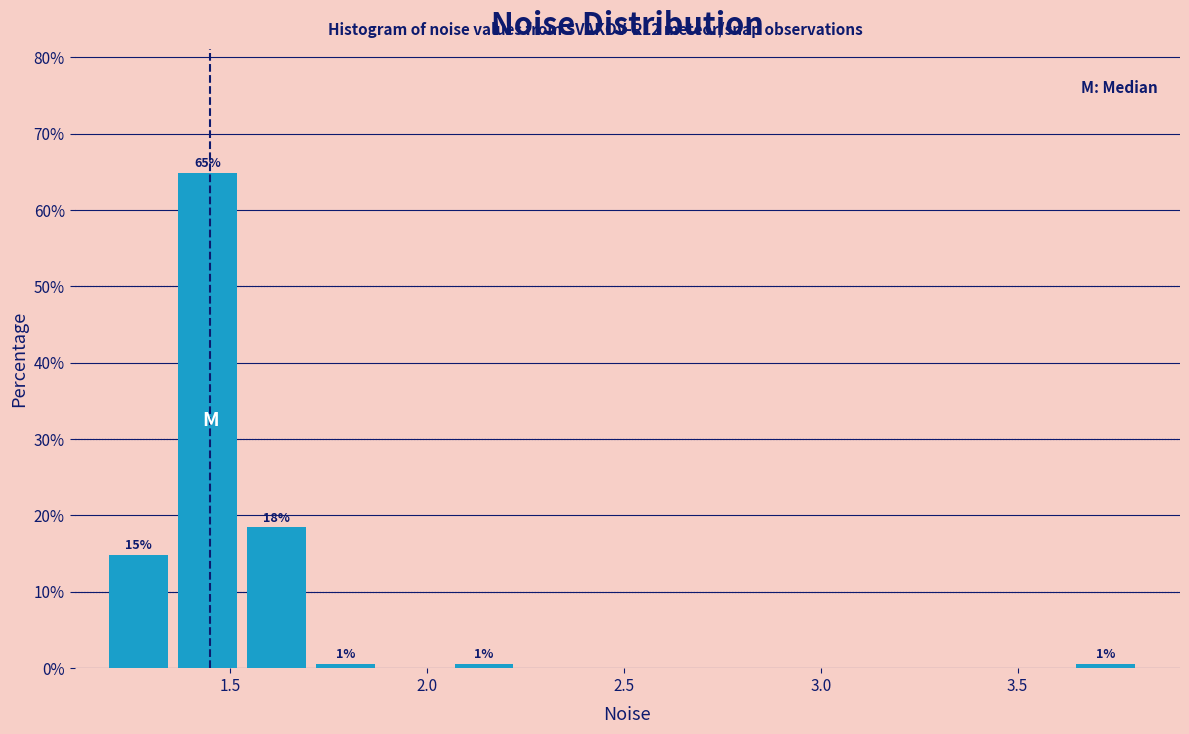

Read against the x-axis, roughly where is the centre of the tallest bar?

1.45